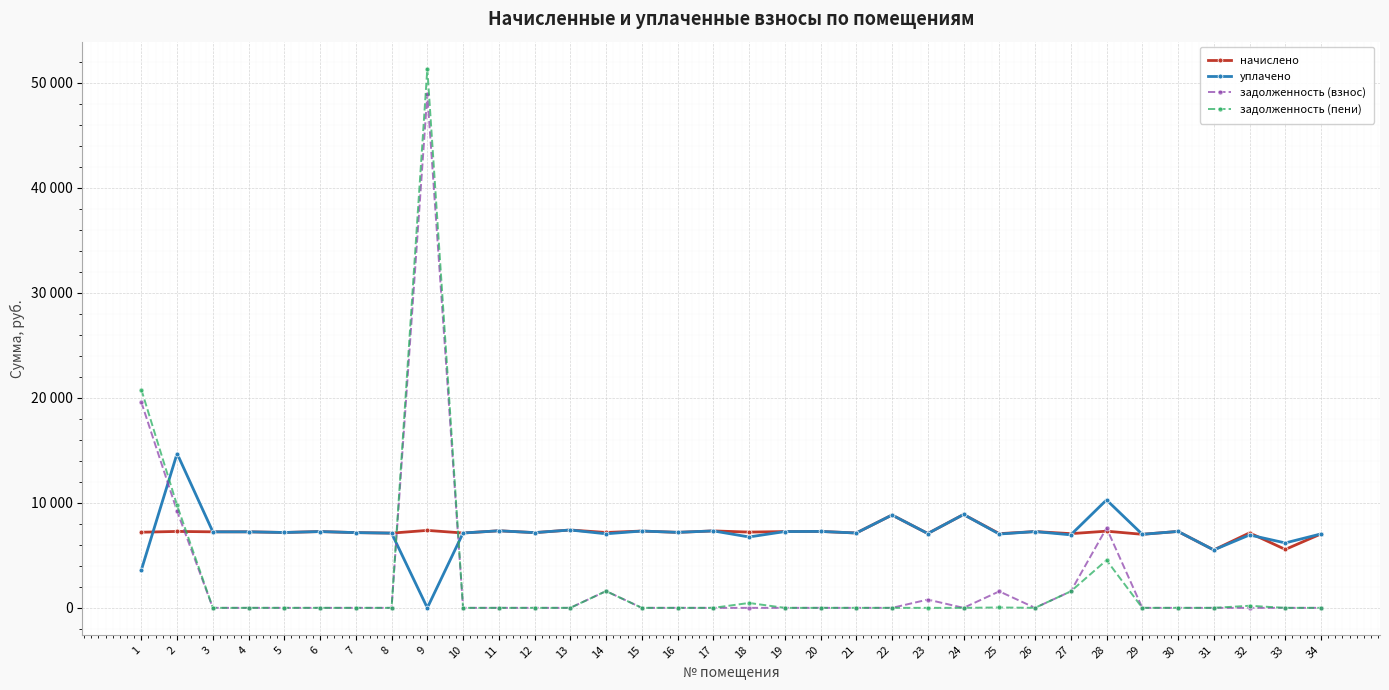

At which category is the sum across all series the highest?

9